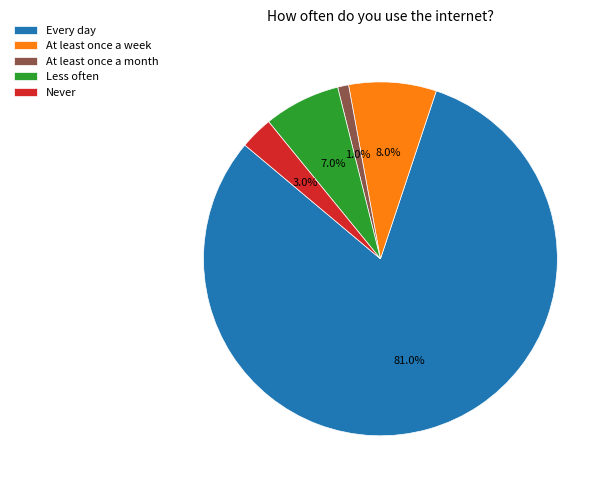

What is the total percentage of At least once a week and Less often?

15.0%